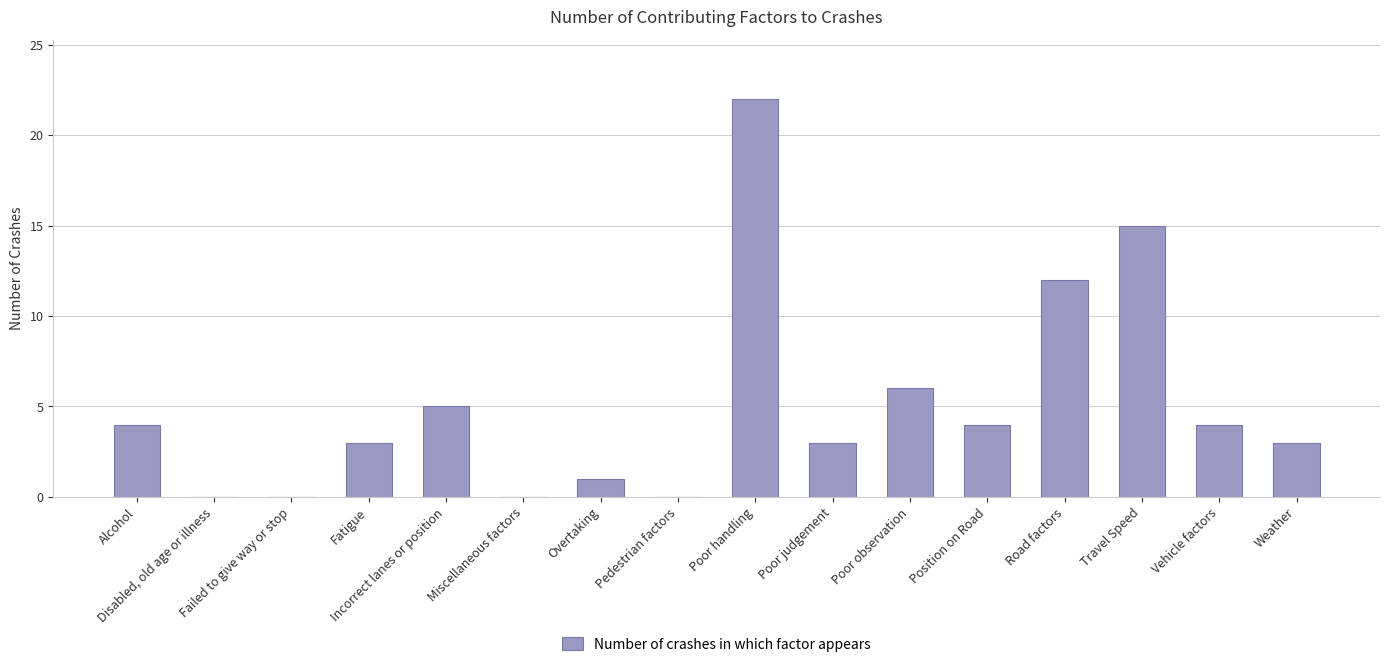

What is the sum of all values?

82